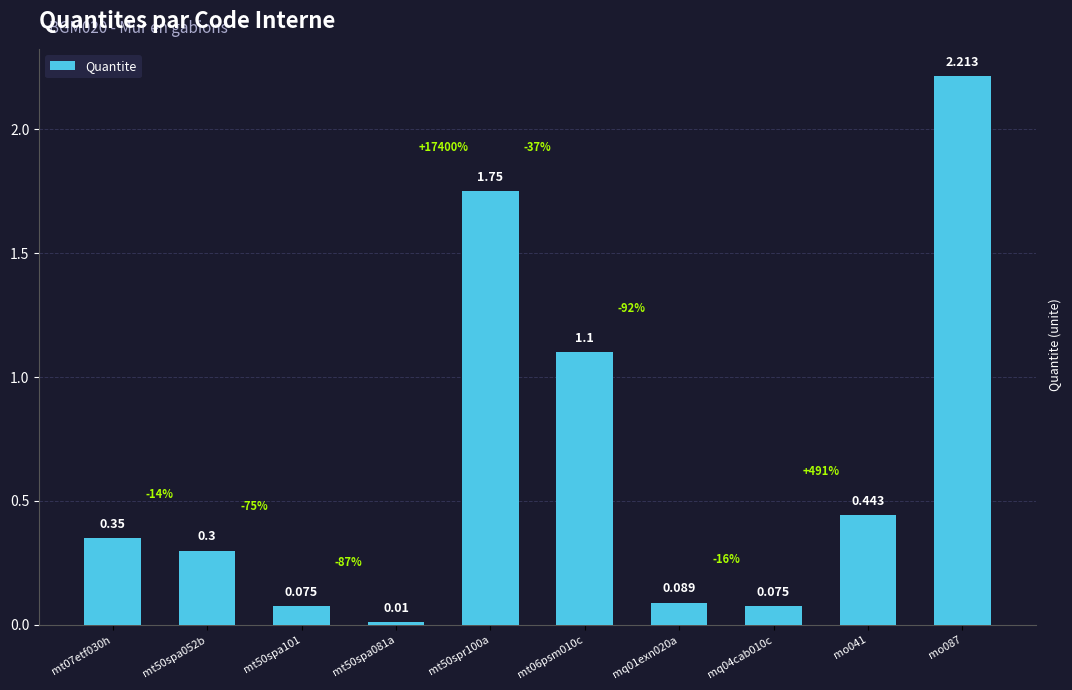

What is the greatest value displayed?

2.2